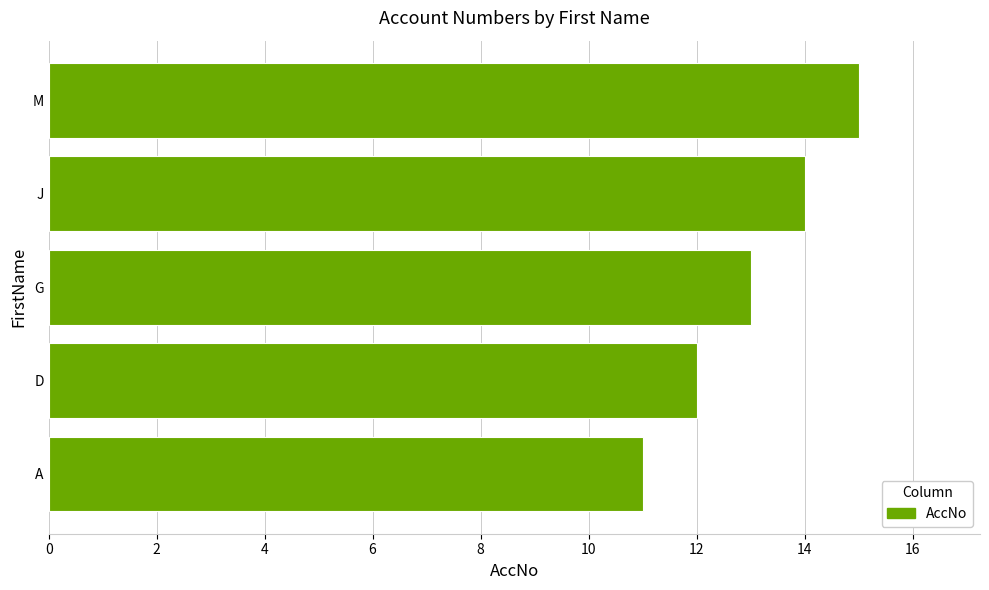

What is the smallest value displayed?

11